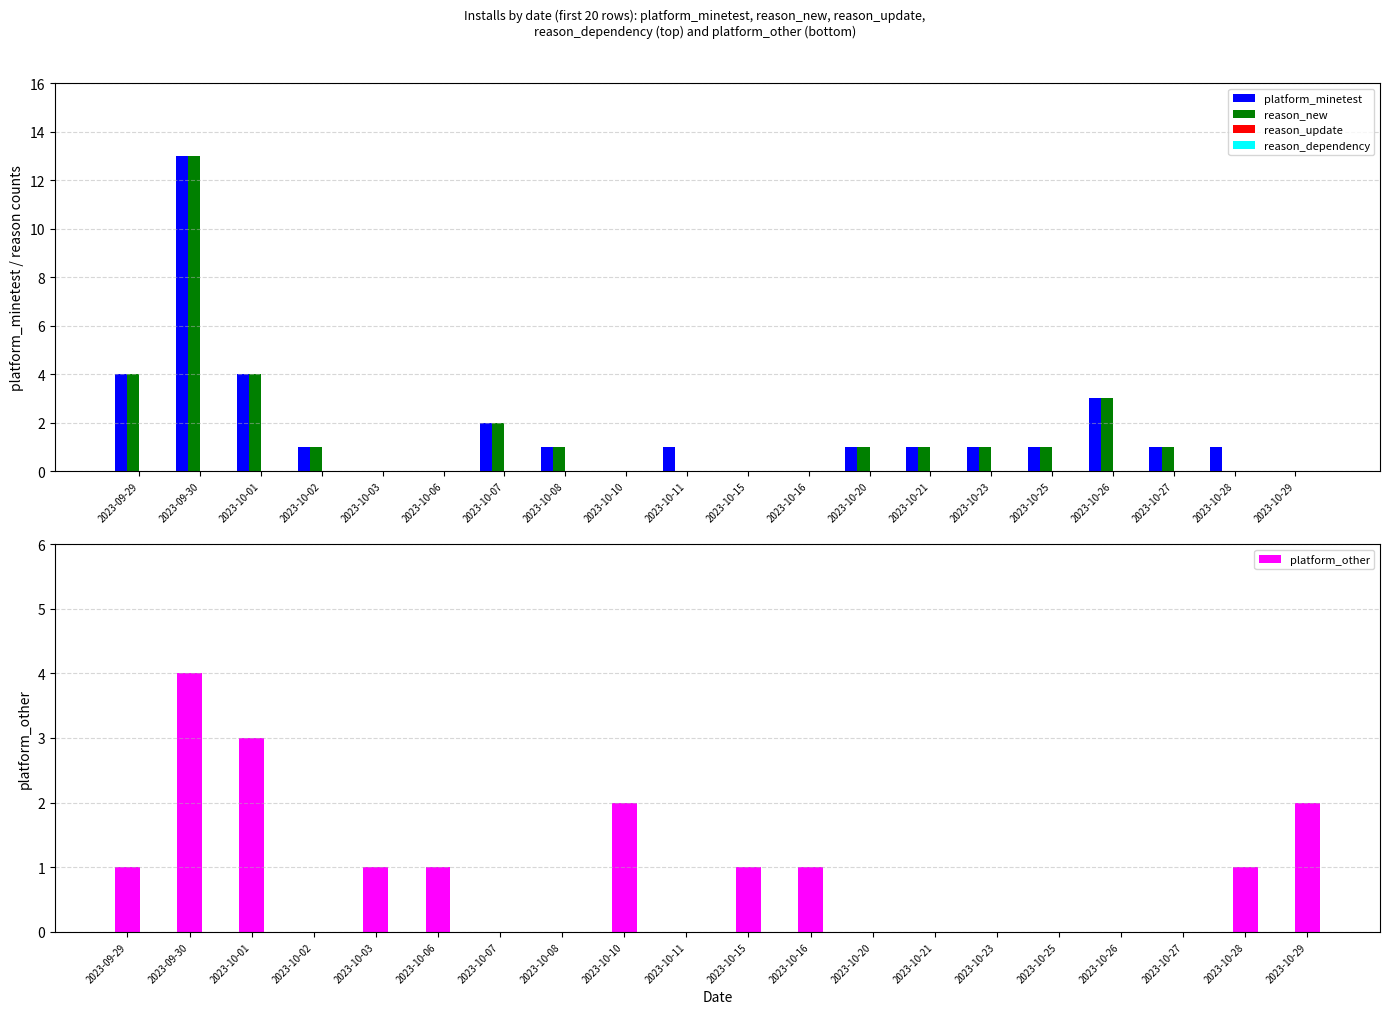

At which category is the sum across all series the highest?

2023-09-30